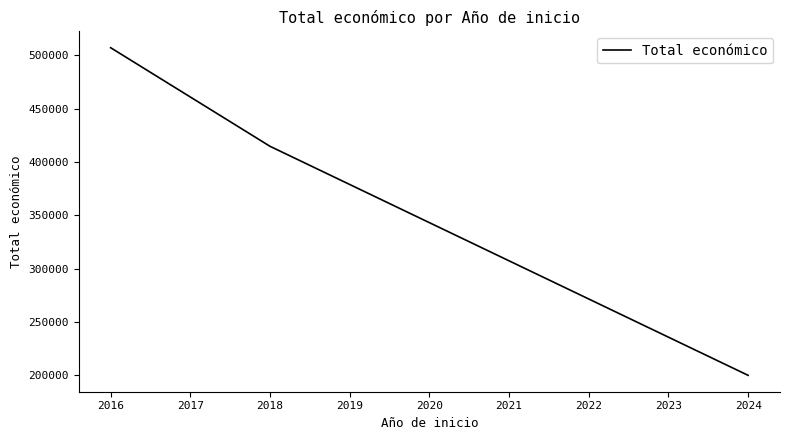

What is the ratio of the value at 2018 to the value at 2016?

0.8